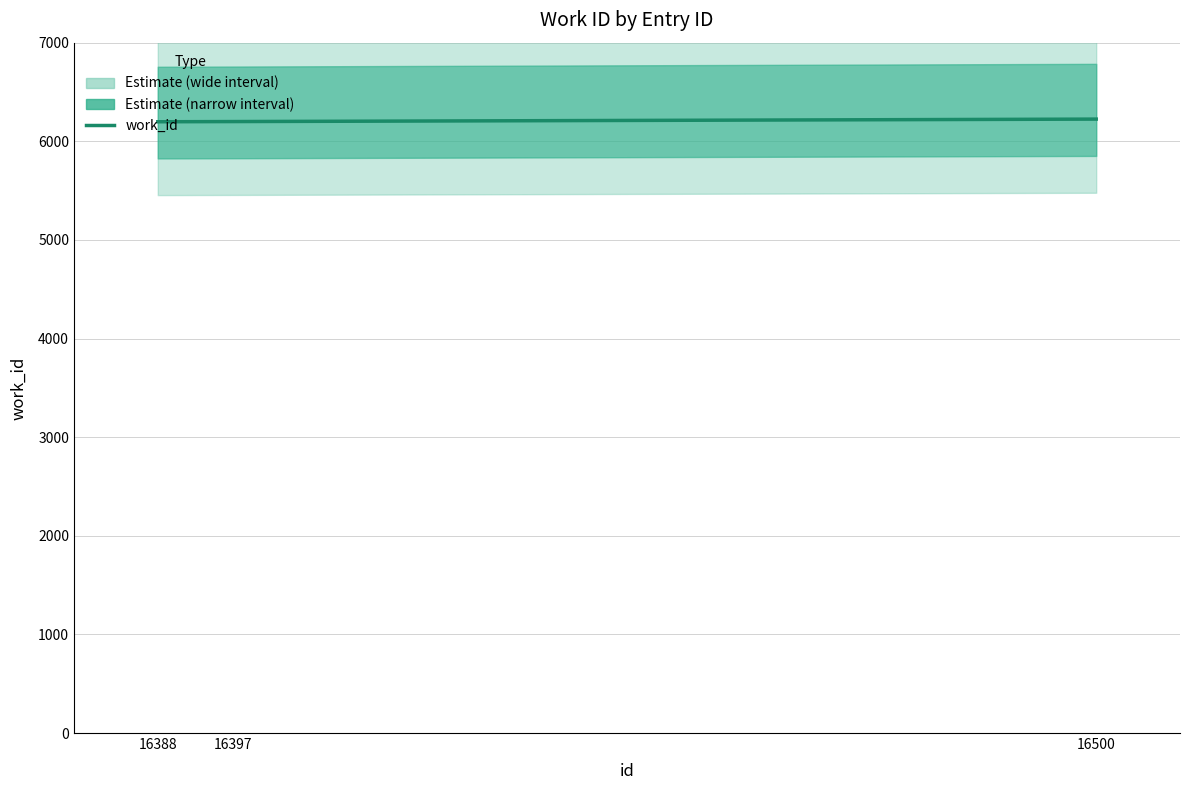

Reading right to left, transcribe all the data shown in this chart.

16500=6225	16397=6200	16388=6198